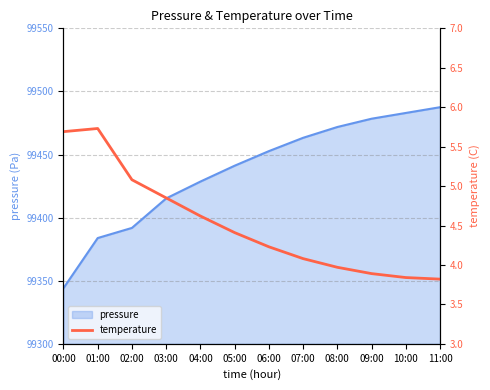

How many values exceed 4?

8